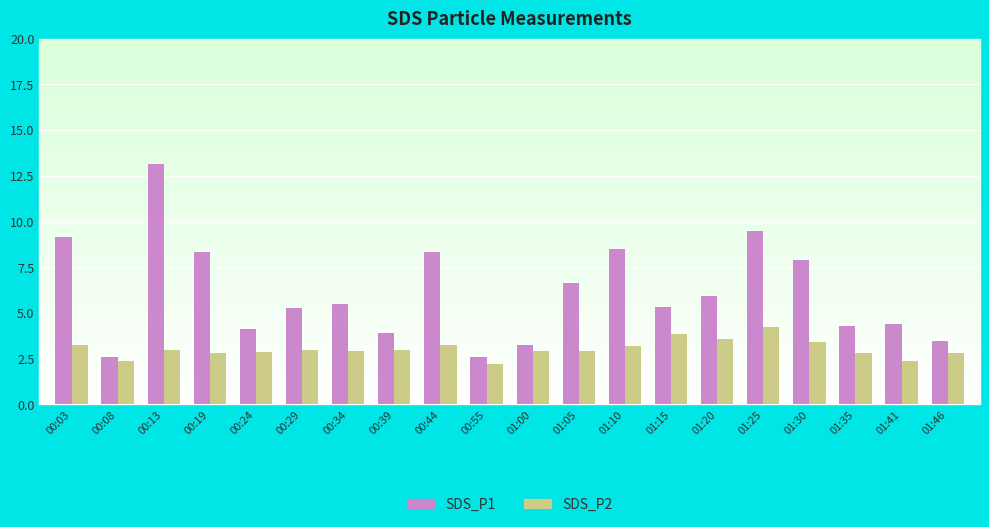

At which label does SDS_P1 first exceed 5?

00:03